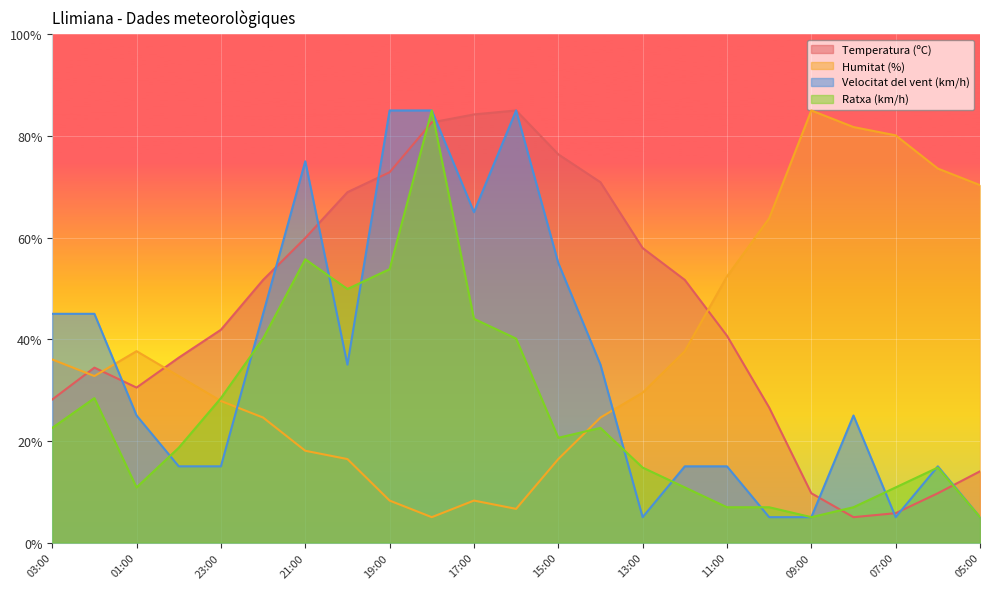

What is the maximum value for Temperatura (ºC)?

85.0